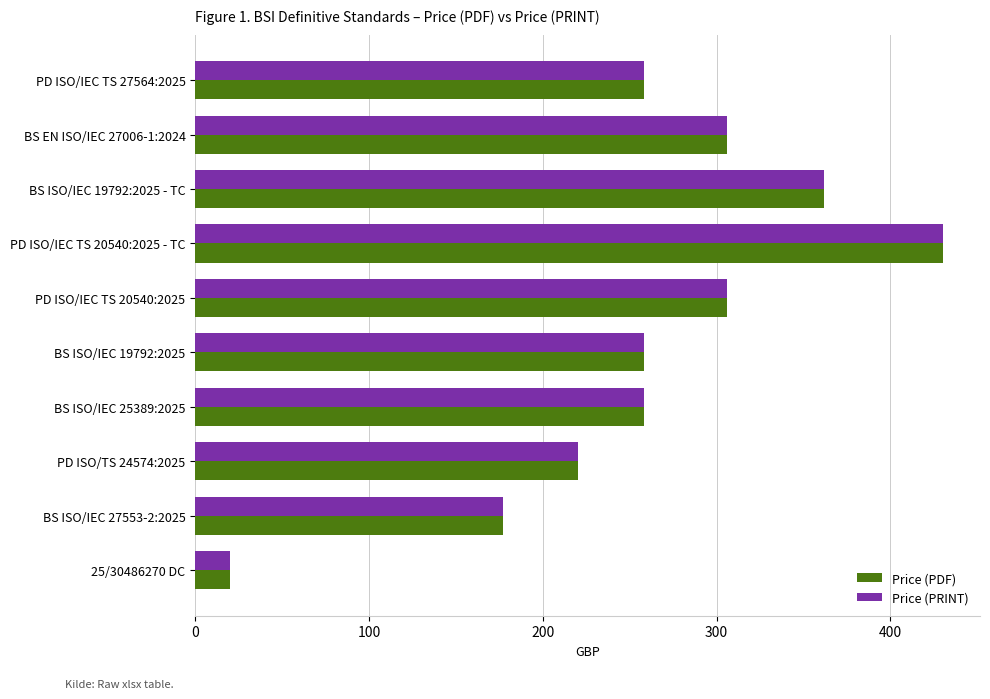

What is the sum of the Price (PRINT) values at BS ISO/IEC 25389:2025 and PD ISO/IEC TS 20540:2025?

564